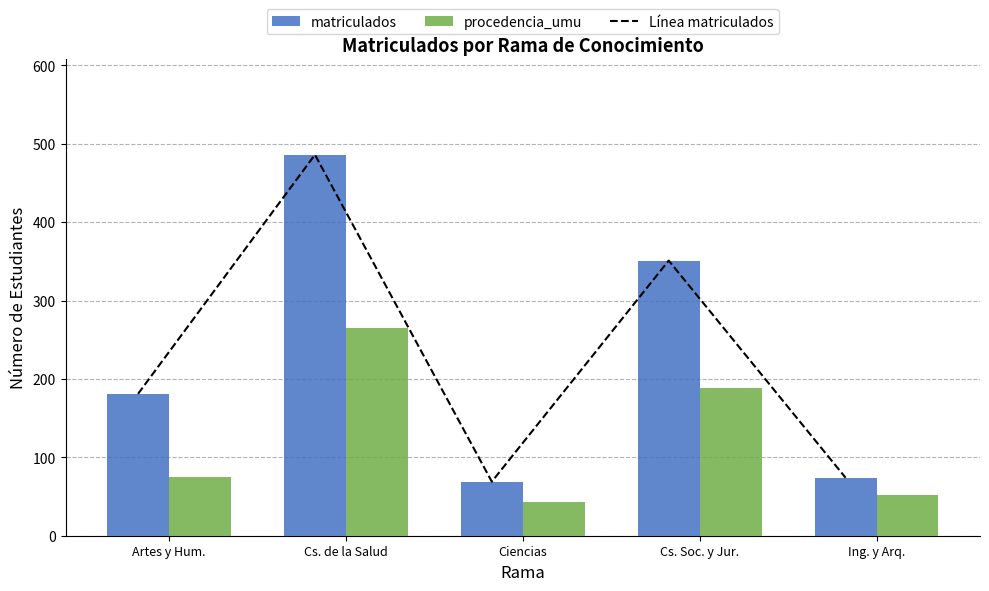

What is the label of the 3rd bar from the left?

Ciencias